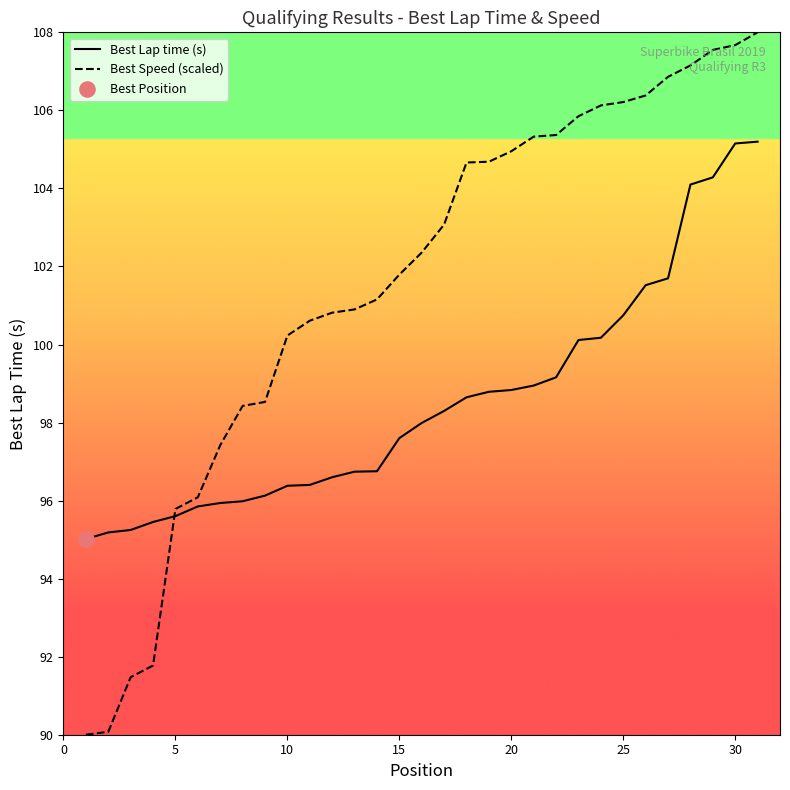

At how many categories does at least one series exceed 99?

22